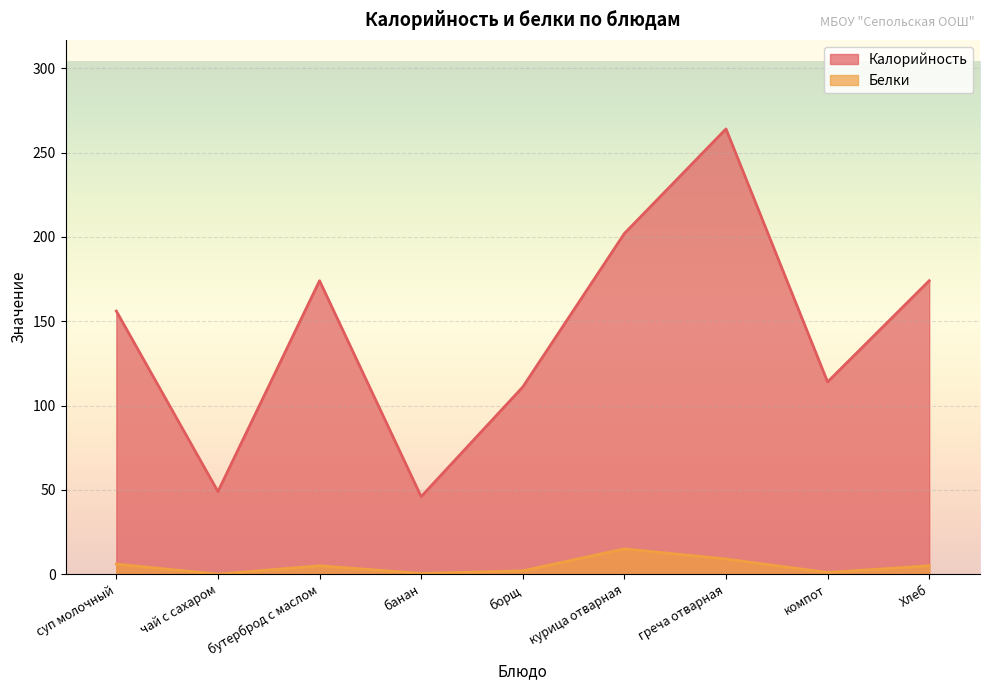

True or false: Белки and Калорийность intersect in this chart.

False